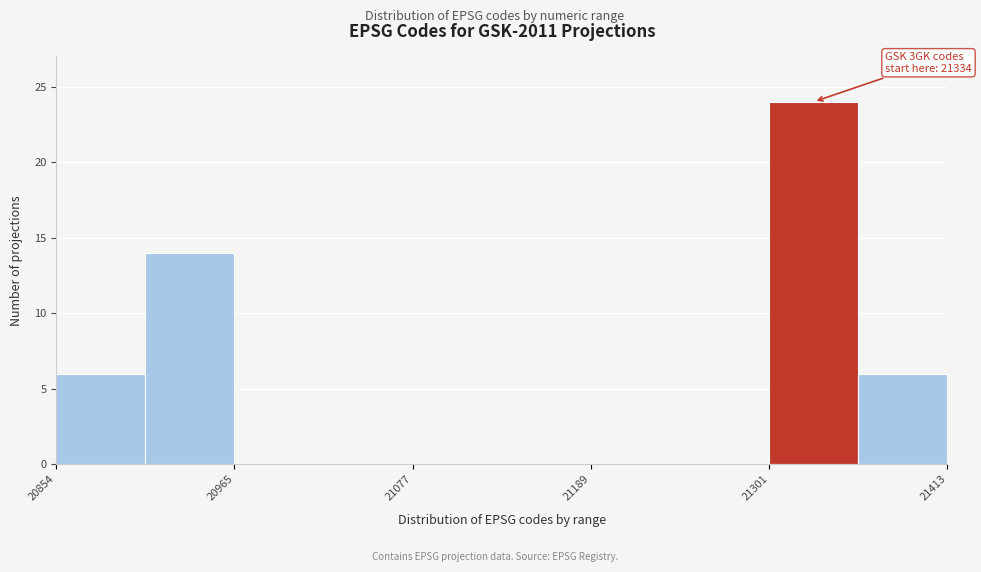

Read against the x-axis, roughly where is the centre of the tallest bar?

21320